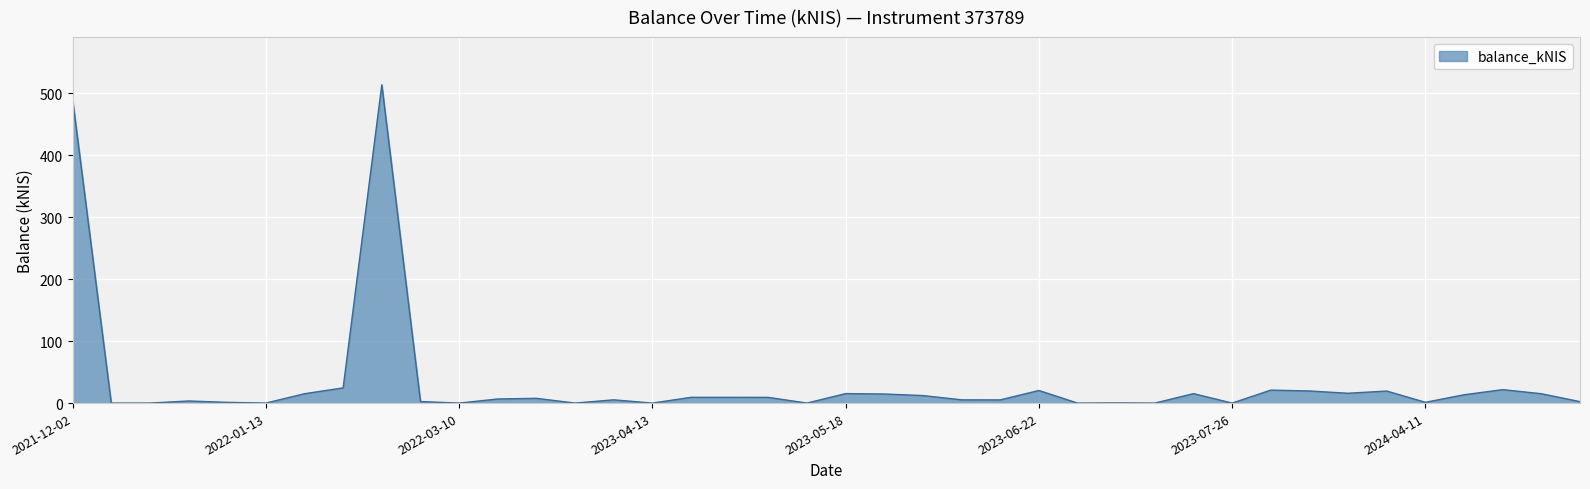

How many lines are shown in the chart?

1